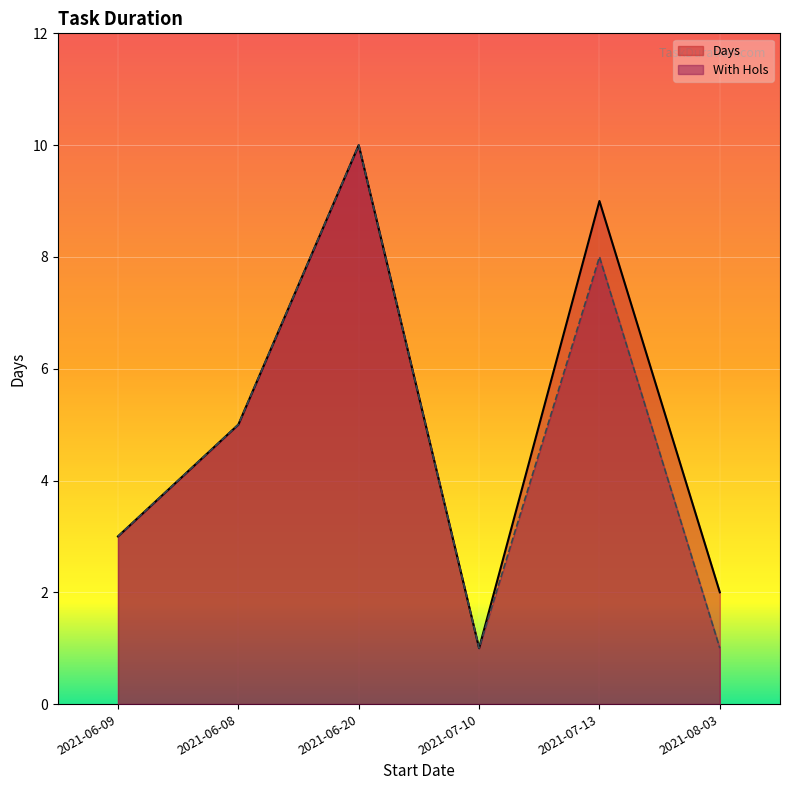

Is it true that With Hols equals 3 at 2021-06-08?

False